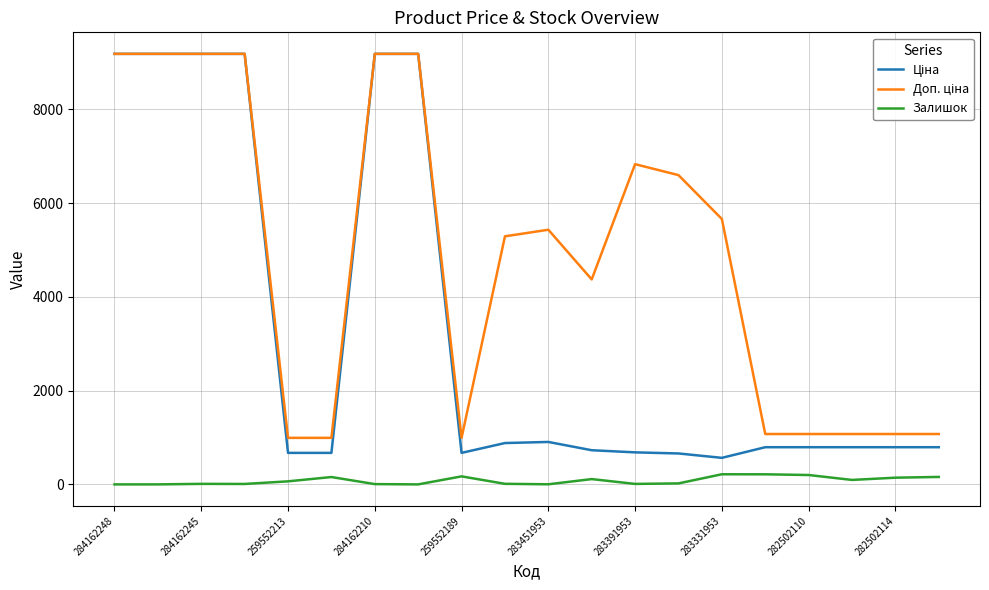

What is the maximum value shown in the chart?

9185.1